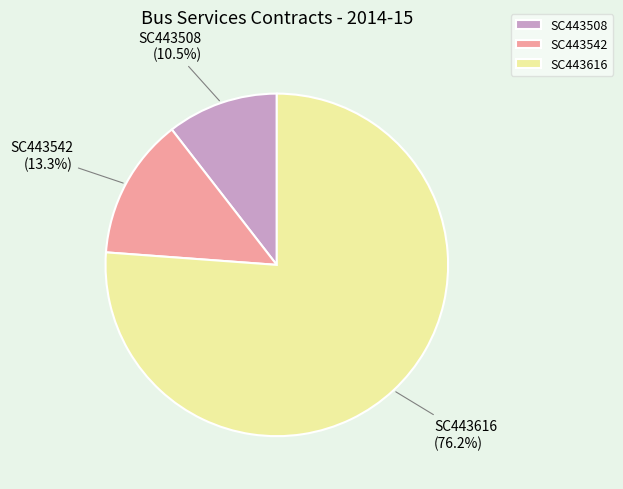

How many segments does this pie chart have?

3